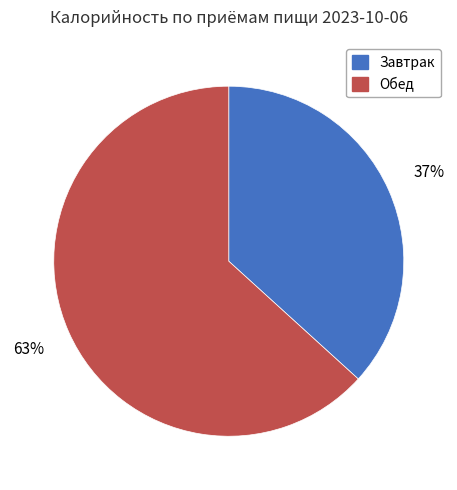

How many segments does this pie chart have?

2